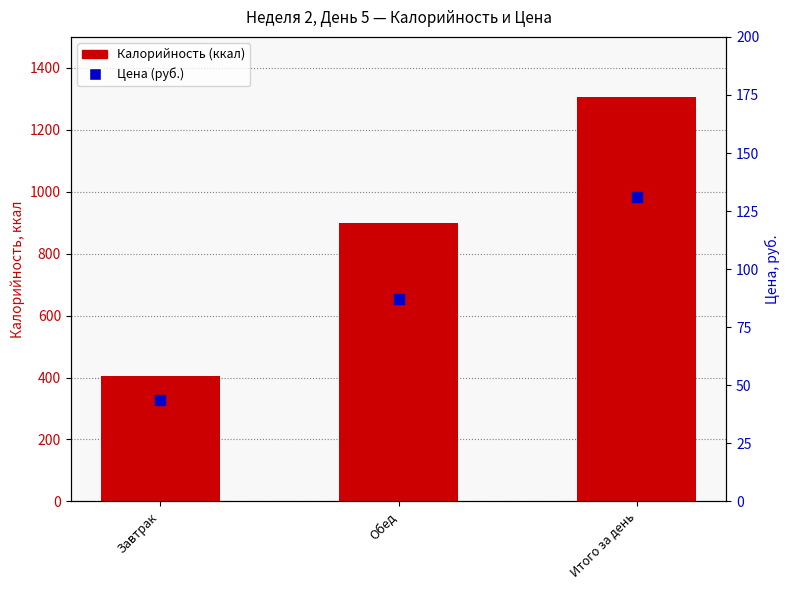

Which series reaches the minimum Y coordinate?

Цена (руб.)